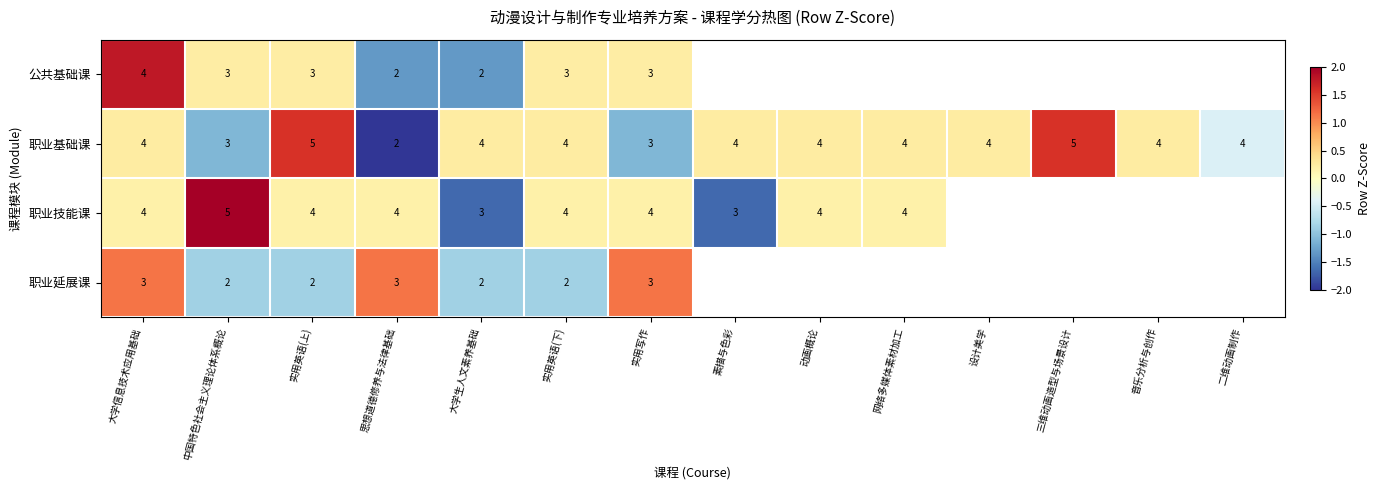

Rank the categories by 公共基础课 value from lowest to highest.

思想道德修养与法律基础, 大学生人文素养基础, 中国特色社会主义理论体系概论, 实用英语(上), 实用英语(下), 实用写作, 大学信息技术应用基础, 素描与色彩, 动画概论, 网络多媒体素材加工, 设计美学, 三维动画造型与场景设计, 音乐分析与创作, 二维动画制作